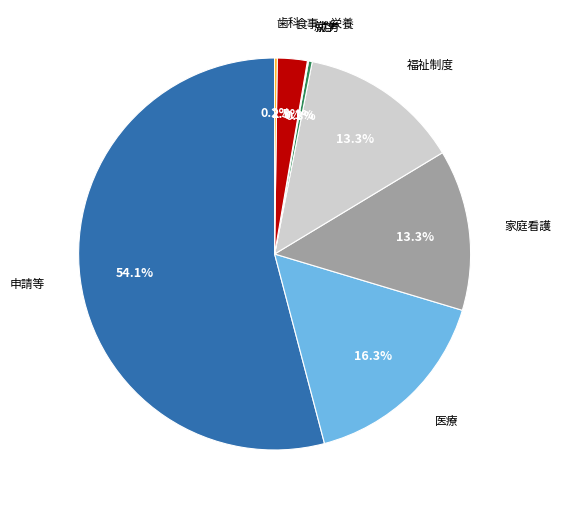

Is there any slice that represents more than half of the pie?

Yes